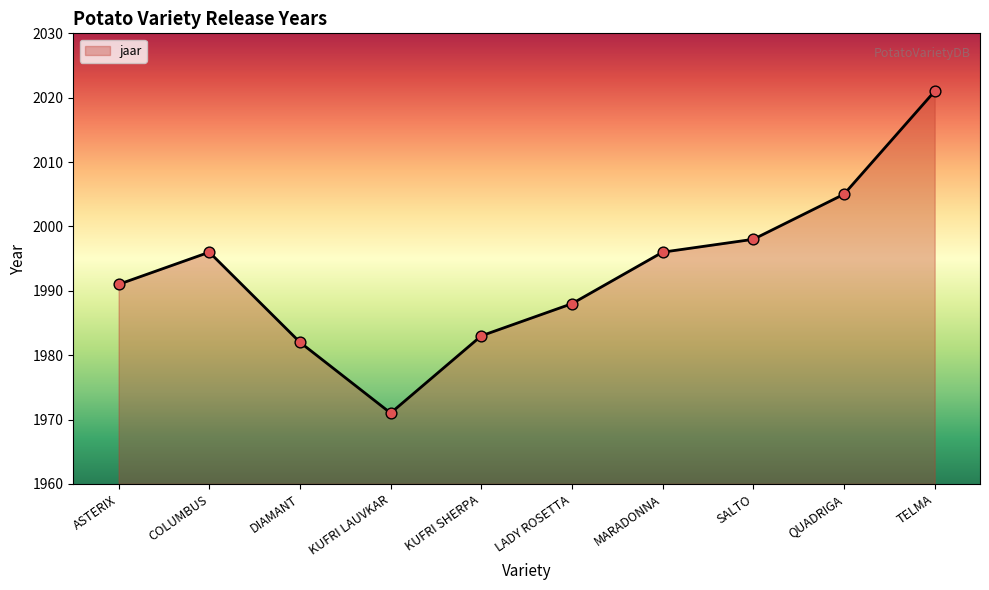

What is the change in value from COLUMBUS to KUFRI SHERPA?

-13